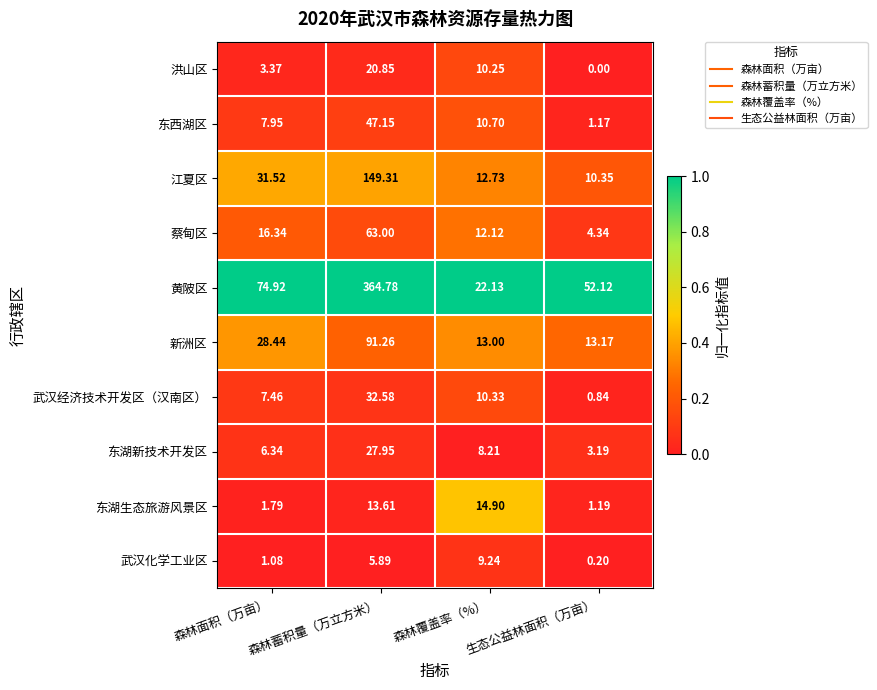

Rank the series at 森林面积（万亩） from highest to lowest value.

黄陂区, 江夏区, 新洲区, 蔡甸区, 东西湖区, 武汉经济技术开发区（汉南区）, 东湖新技术开发区, 洪山区, 东湖生态旅游风景区, 武汉化学工业区